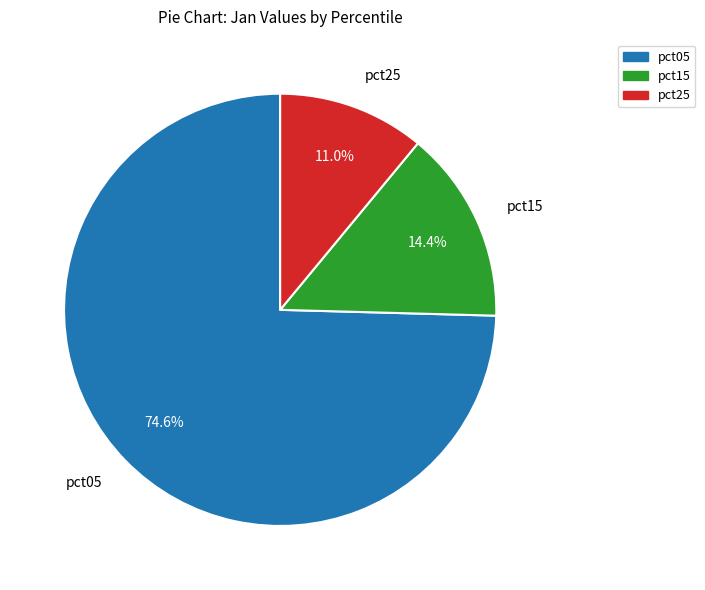

To the nearest percent, what is the average slice percentage?

33%